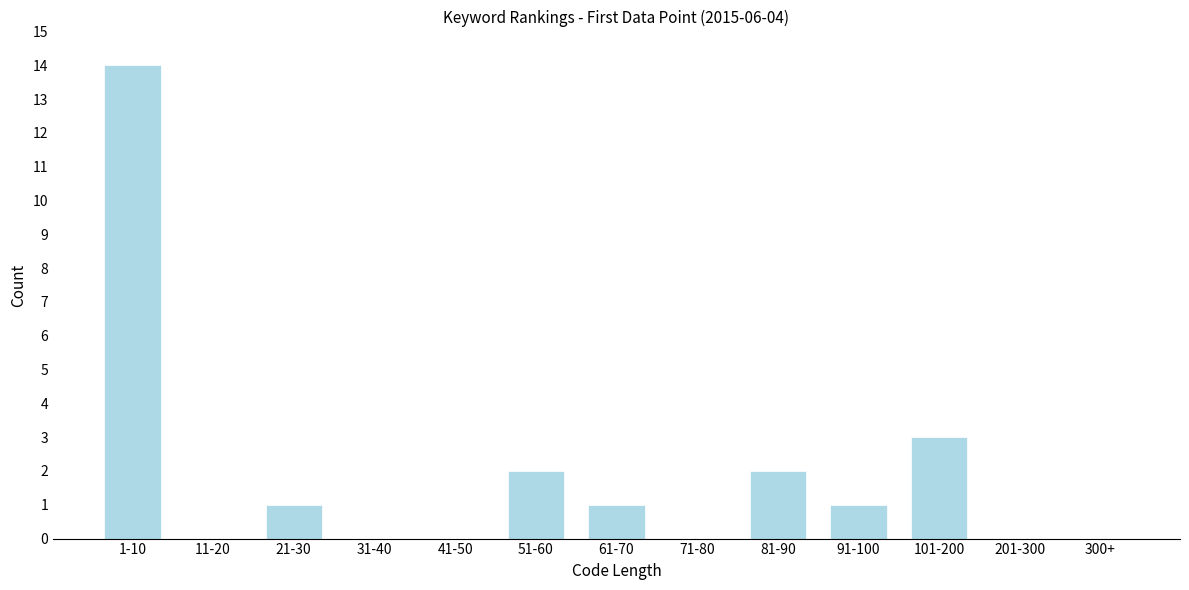

Reading right to left, what are all the values shown in this chart?

300+=0	201-300=0	101-200=3	91-100=1	81-90=2	71-80=0	61-70=1	51-60=2	41-50=0	31-40=0	21-30=1	11-20=0	1-10=14